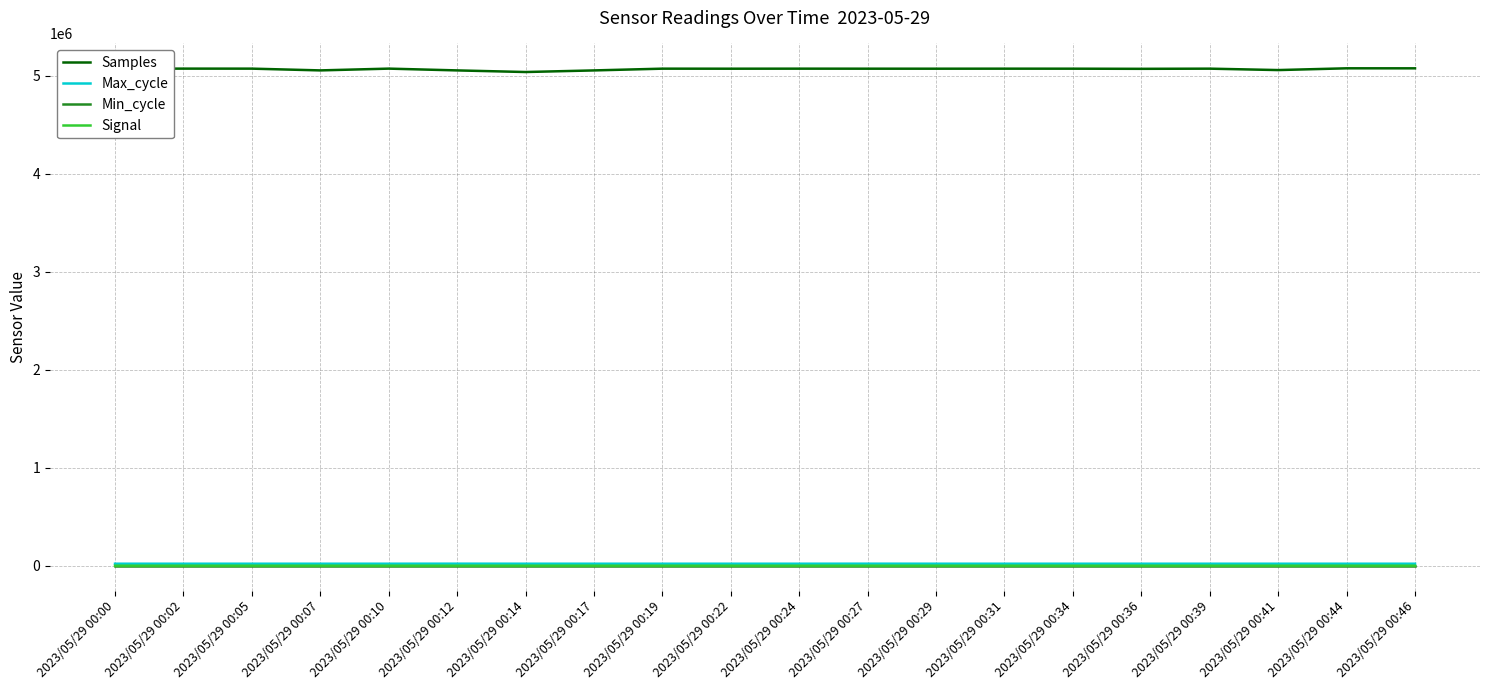

Which series has the largest range (max minus min)?

Samples